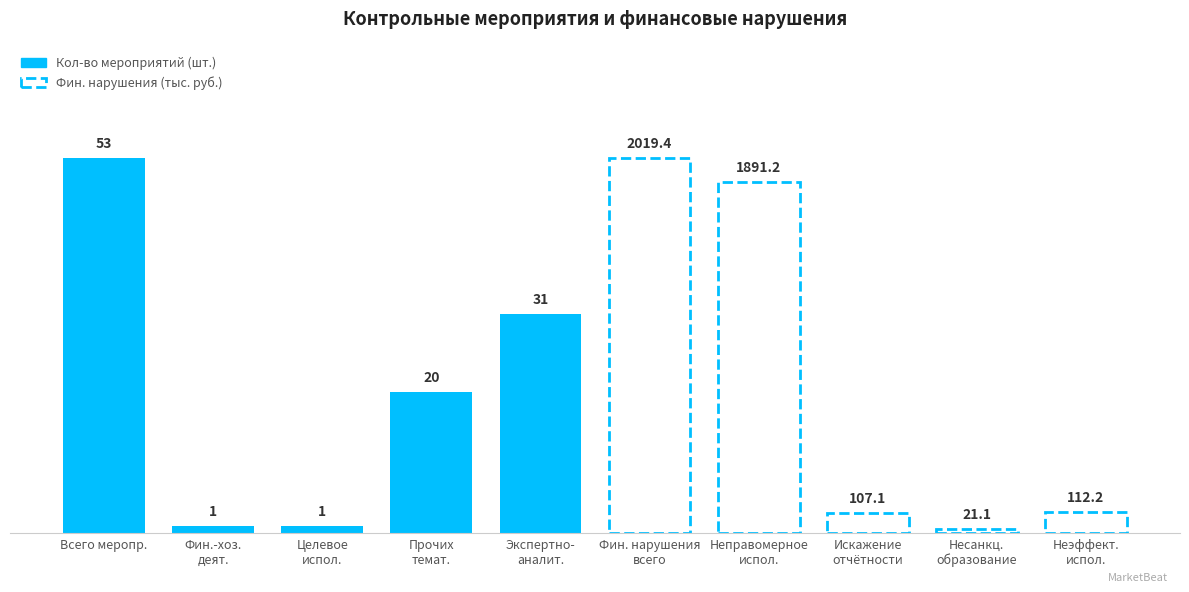

How many distinct data groups are displayed?

2